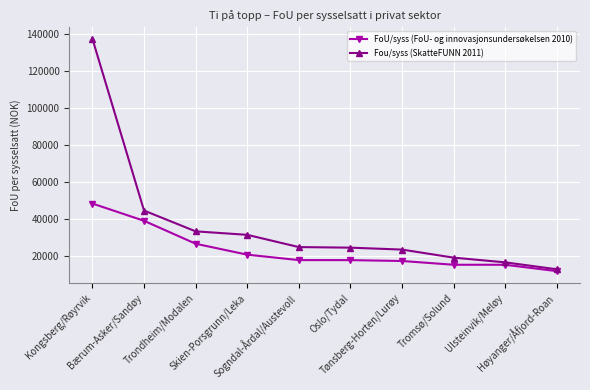

What is the greatest value displayed?

137556.5